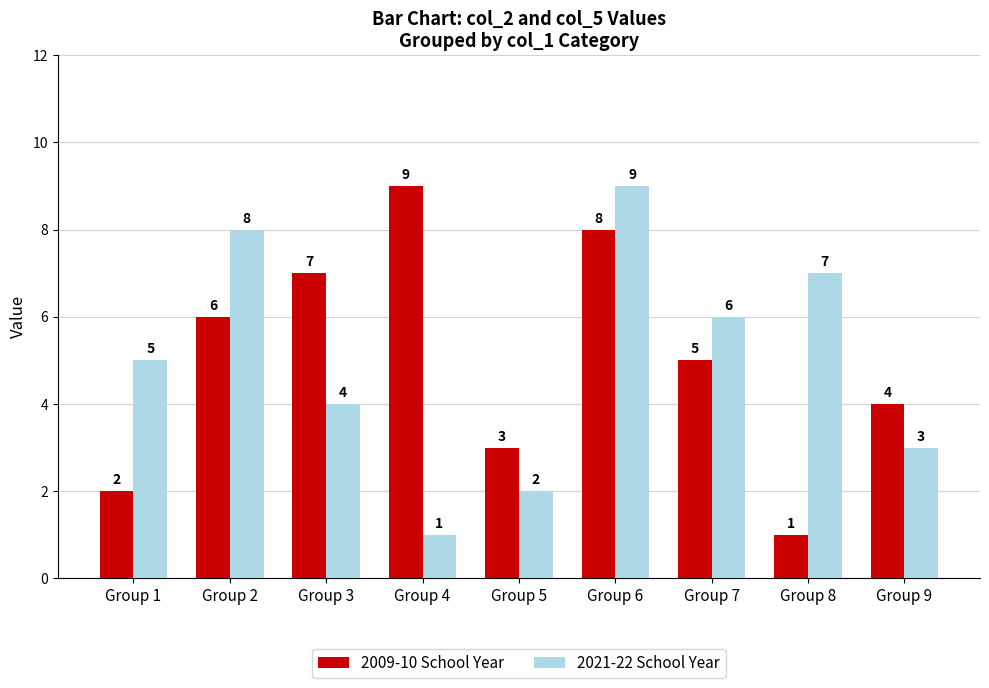

At which category is the sum across all series the highest?

Group 6